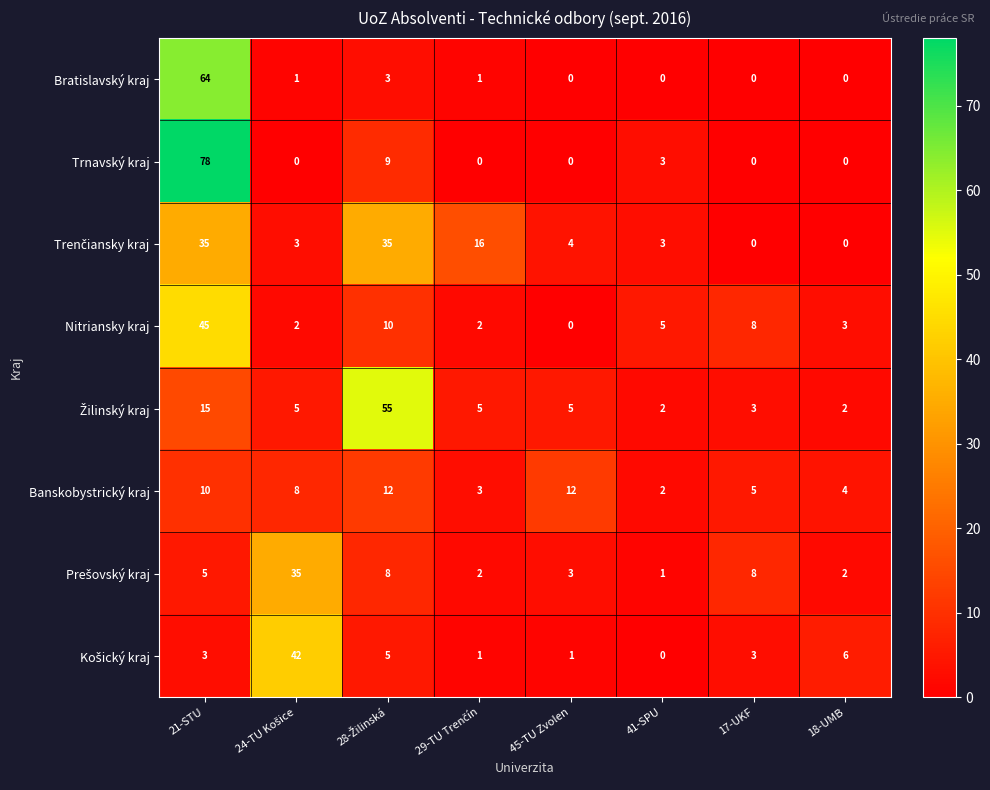

What is the sum of all Trnavský kraj values?

90